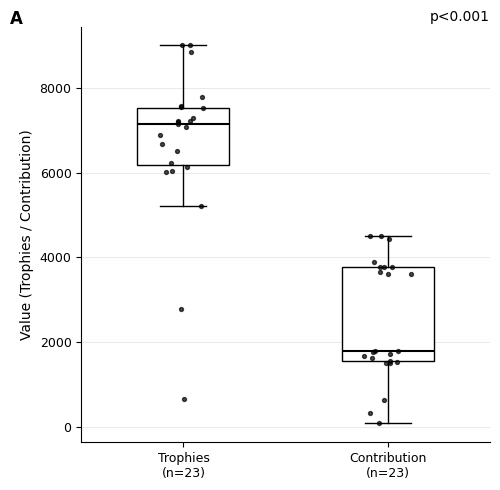

Which box has the lowest median line?

Contribution (n=23)